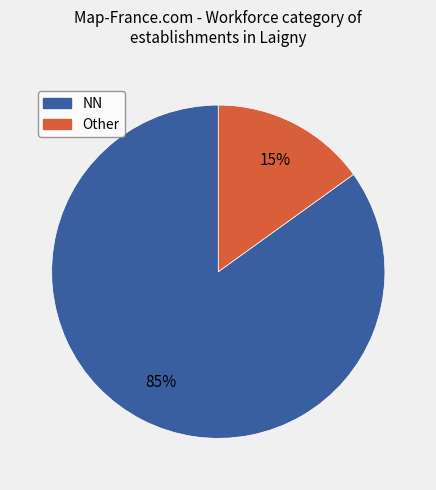

To the nearest percent, what is the average slice percentage?

50%